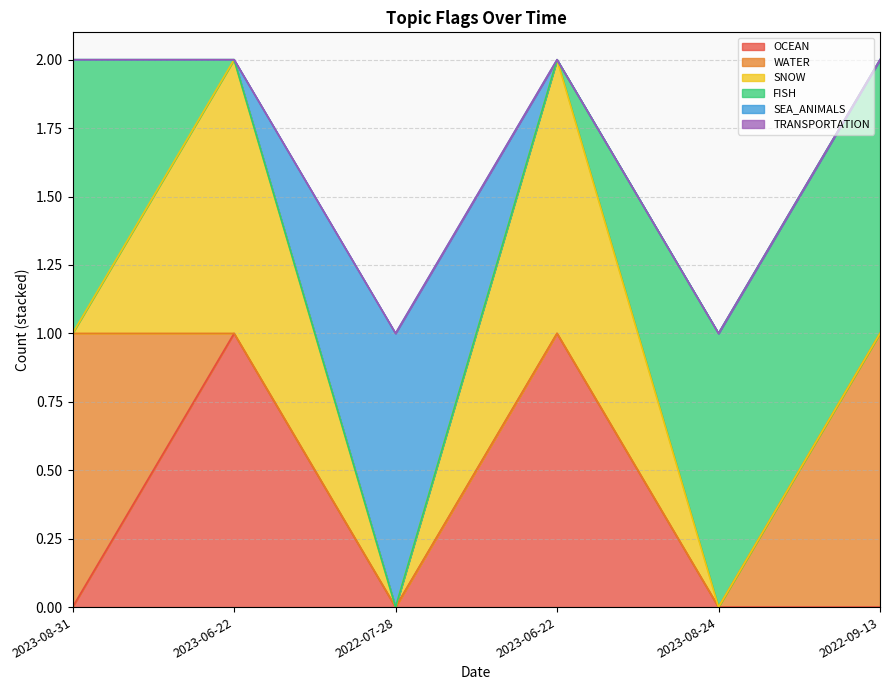

At which label does TRANSPORTATION reach its minimum?

2023-08-31